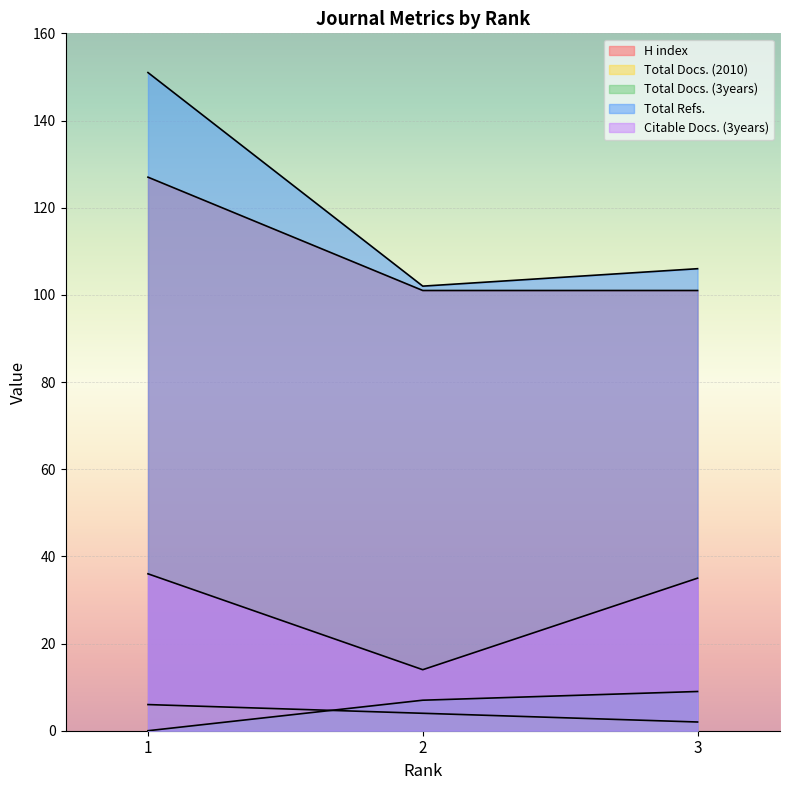

List the series in order of their peak value, highest first.

Total Refs., H index, Citable Docs. (3years), Total Docs. (3years), Total Docs. (2010)